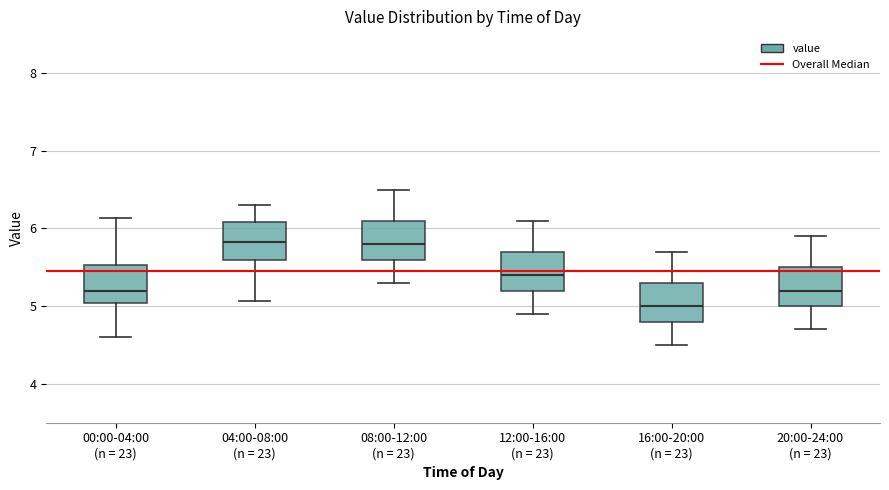

Which box's median line is the lowest?

16:00-20:00 (n = 23)